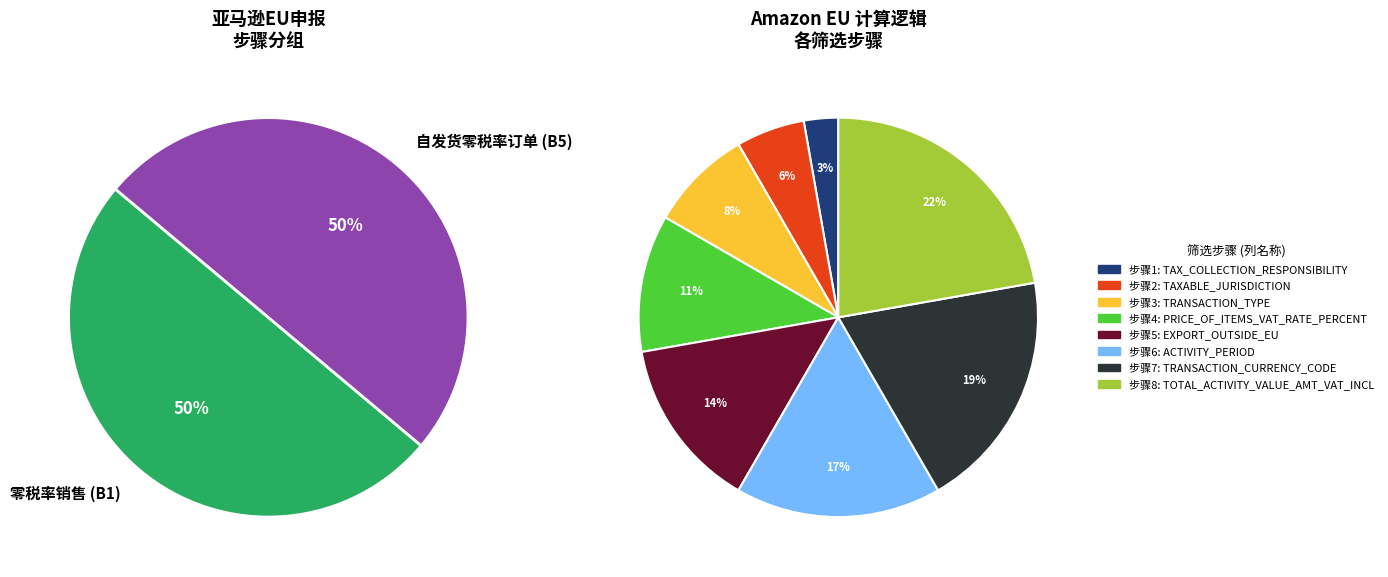

Rank the categories by value from highest to lowest.

TOTAL_ACTIVITY_VALUE_AMT_VAT_INCL, TRANSACTION_CURRENCY_CODE, ACTIVITY_PERIOD, EXPORT_OUTSIDE_EU, PRICE_OF_ITEMS_VAT_RATE_PERCENT, TRANSACTION_TYPE, TAXABLE_JURISDICTION, TAX_COLLECTION_RESPONSIBILITY